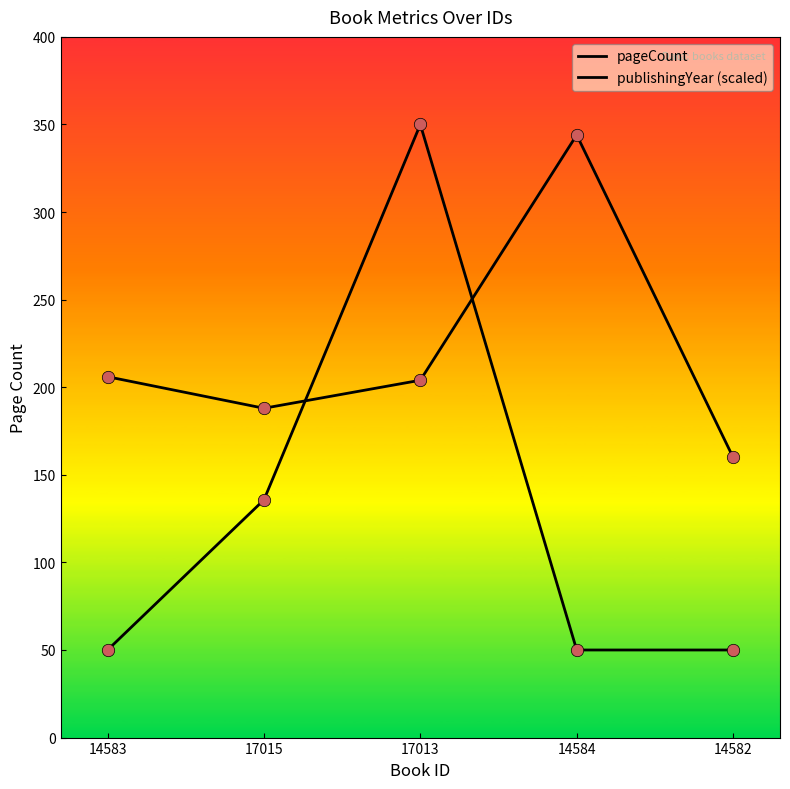

Which series has the largest total across all categories?

pageCount